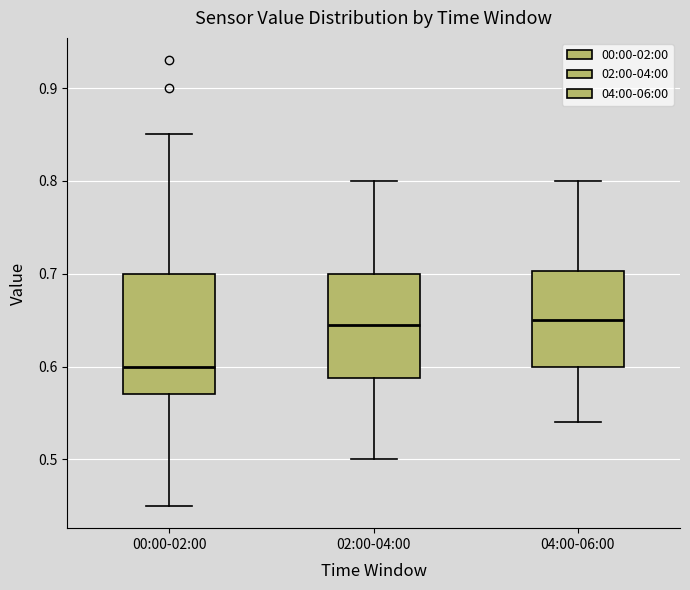

Comparing the boxes themselves (not the whiskers), which one is the tallest?

00:00-02:00